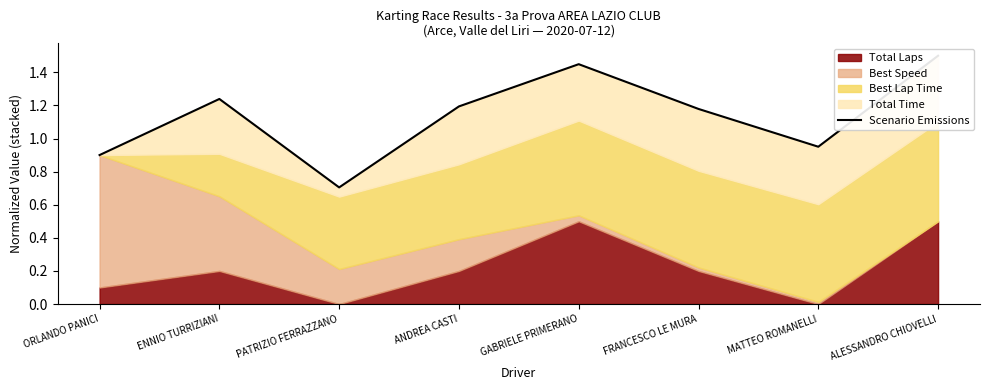

Where is the first local minimum?

PATRIZIO FERRAZZANO